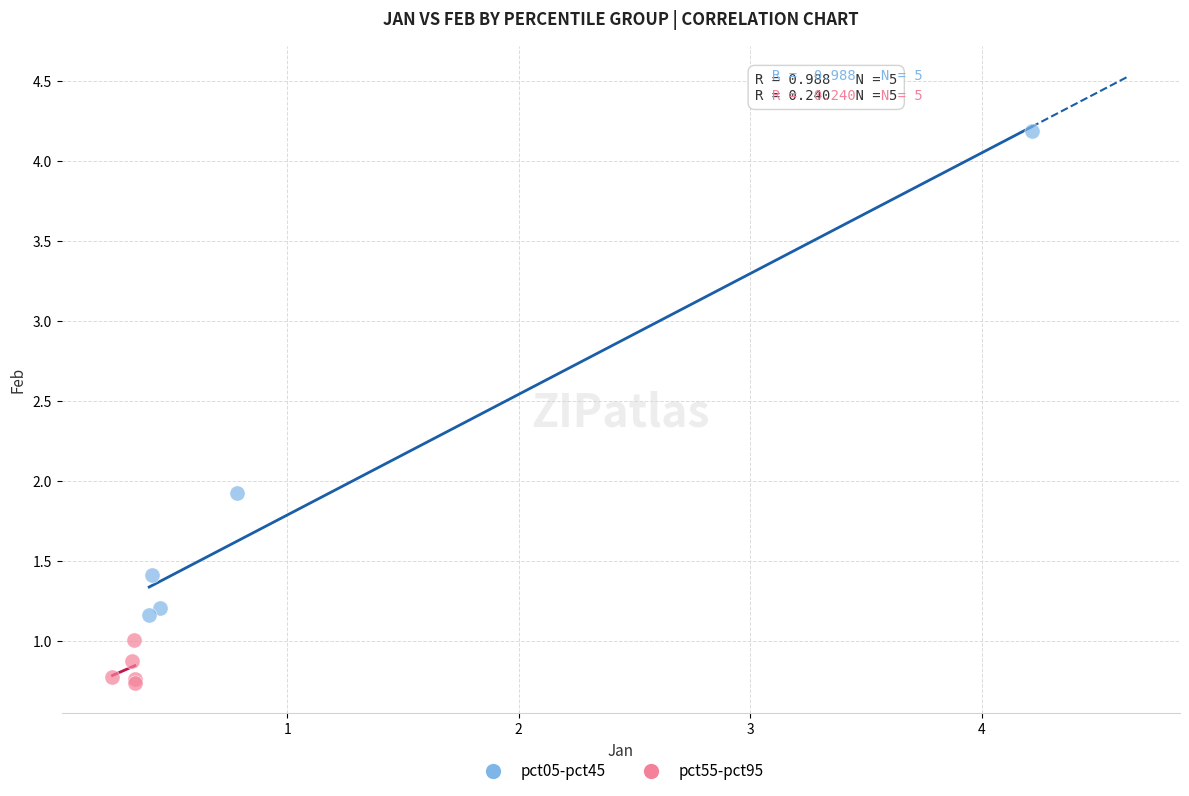

Which series contains the highest Y value?

pct05-pct45